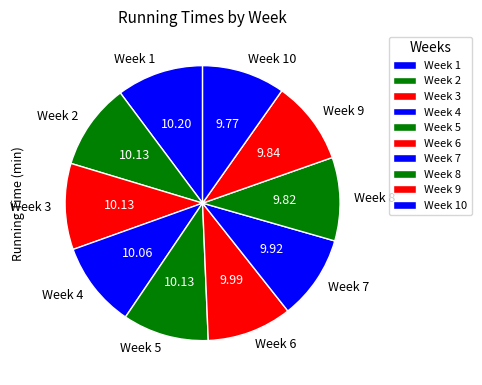

Approximately how many times larger is the value at Week 6 compared to Week 8?

1.0